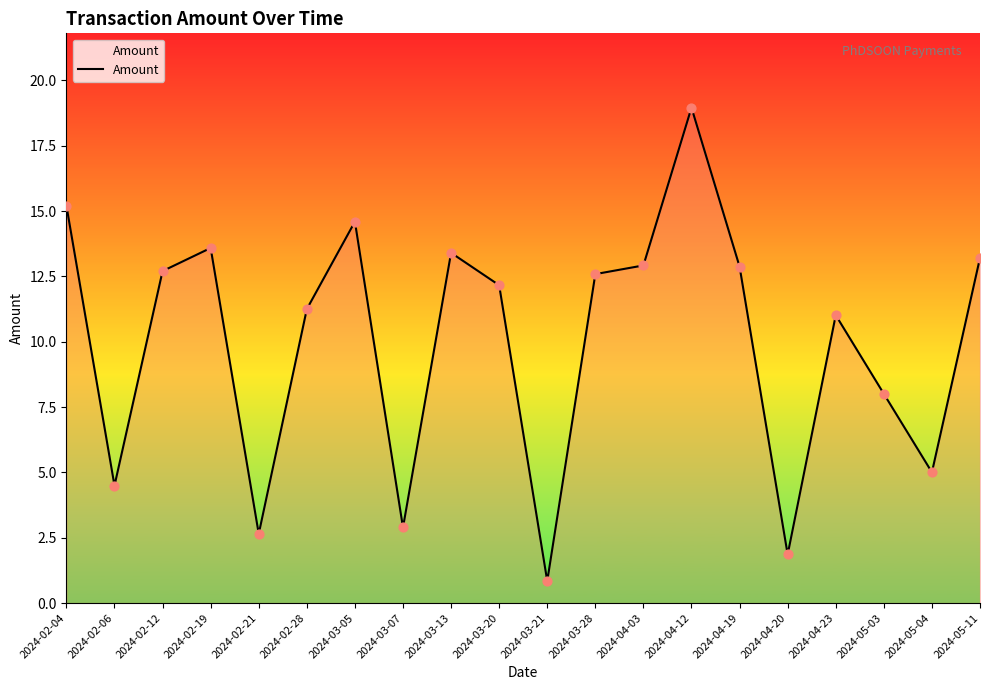

What is the ratio of the value at 2024-03-05 to the value at 2024-04-23?

1.3